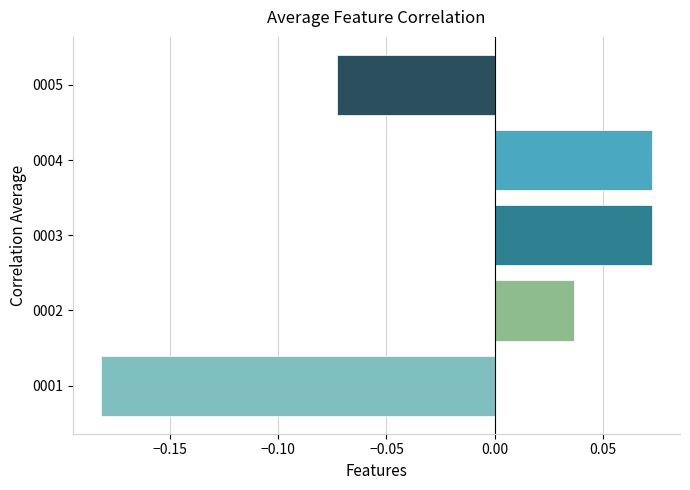

Count the values in the range 0 to 1.

3